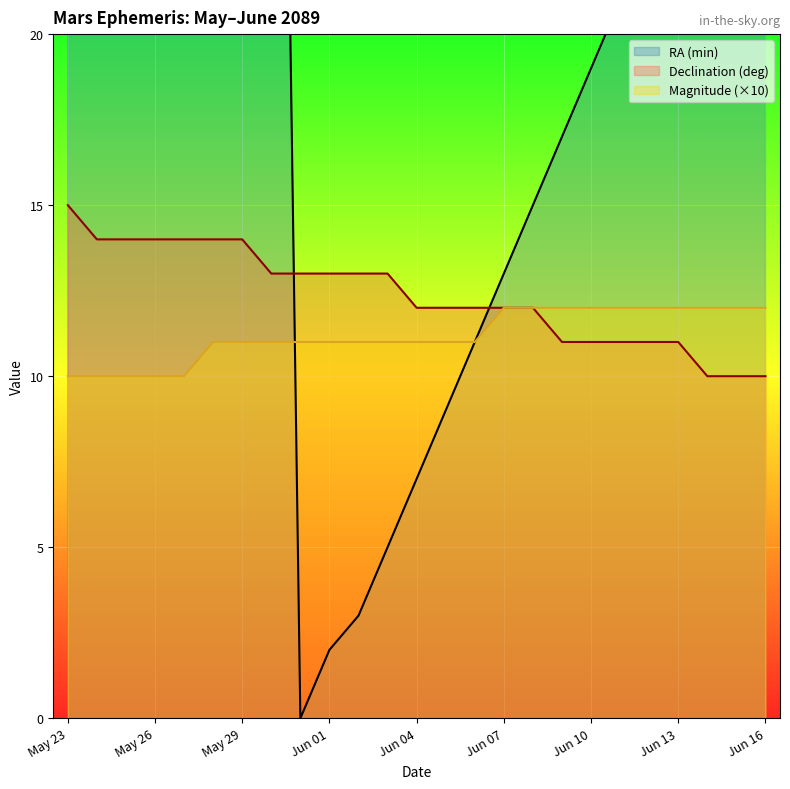

What is the total value across all series at May 25?

72